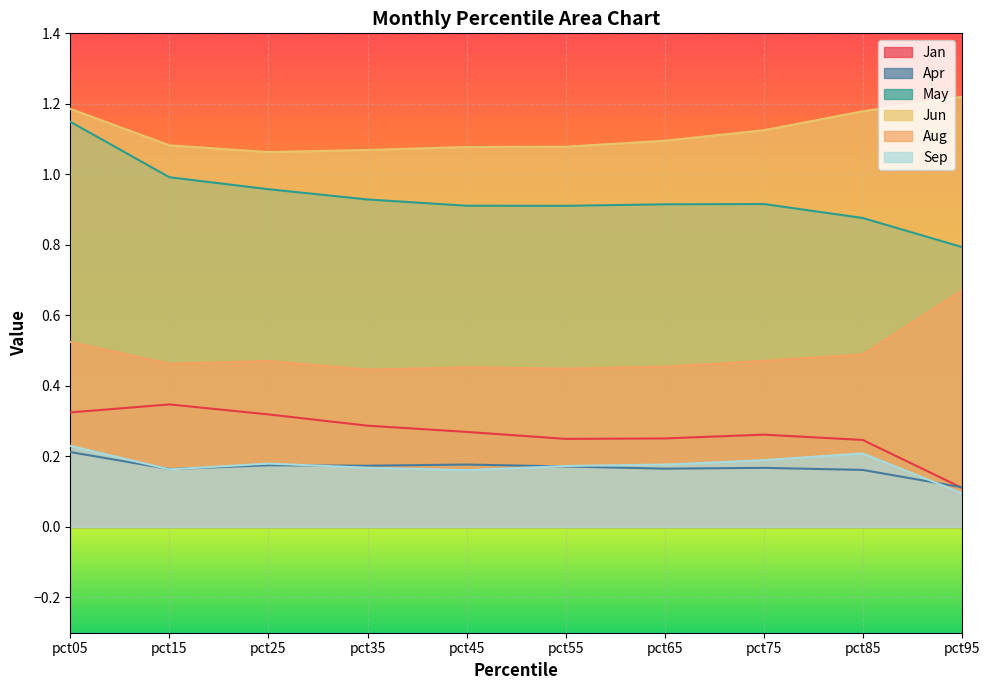

What is the difference between the highest and lowest values at pct55?

0.9